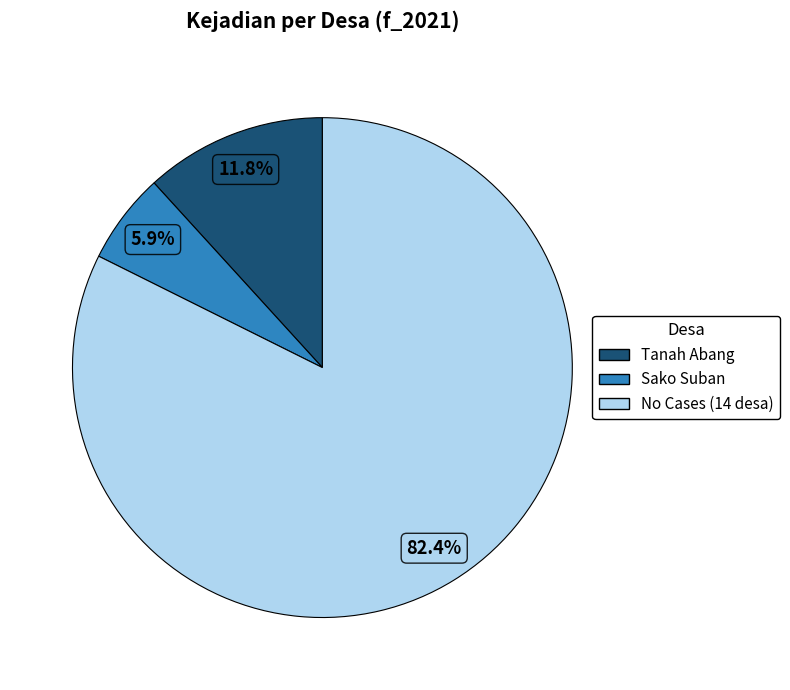

Is there any slice that represents more than half of the pie?

Yes